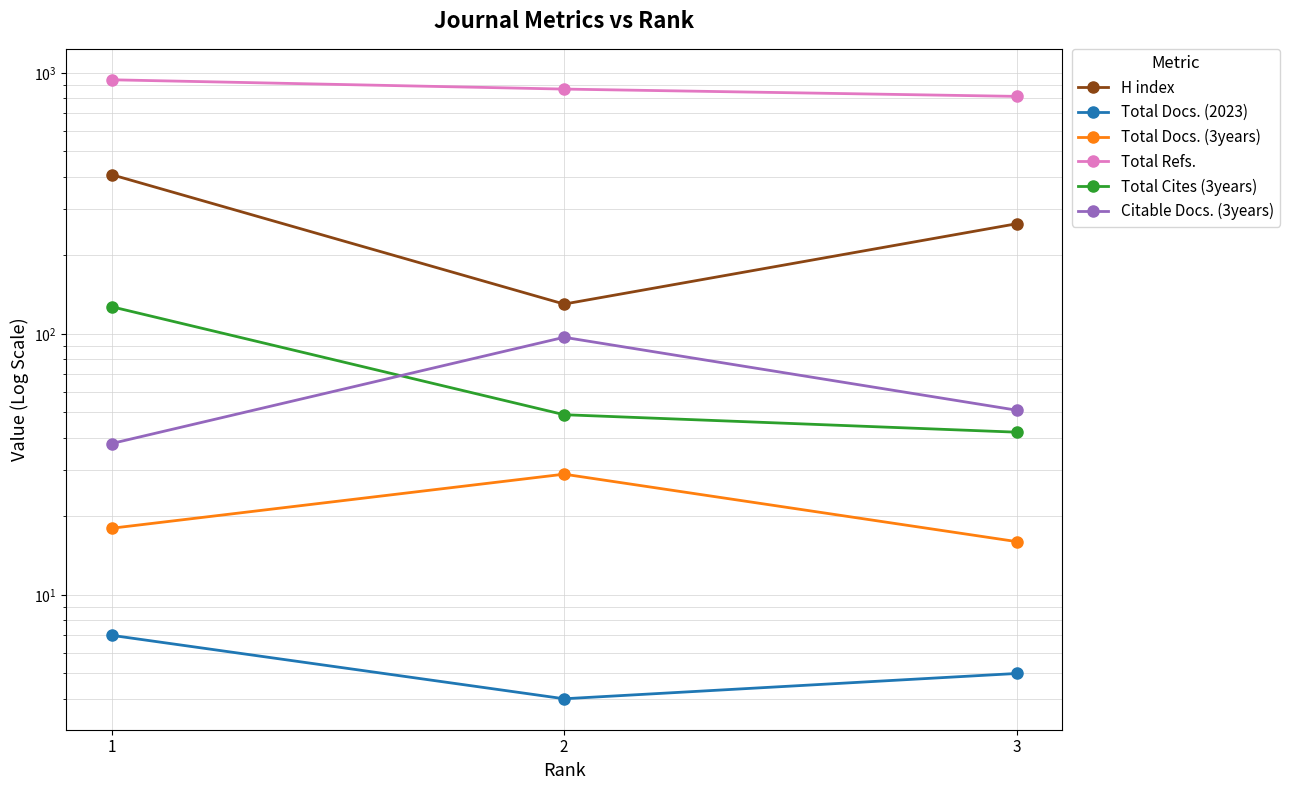

List the labels in order of Citable Docs. (3years) value, smallest first.

1, 3, 2